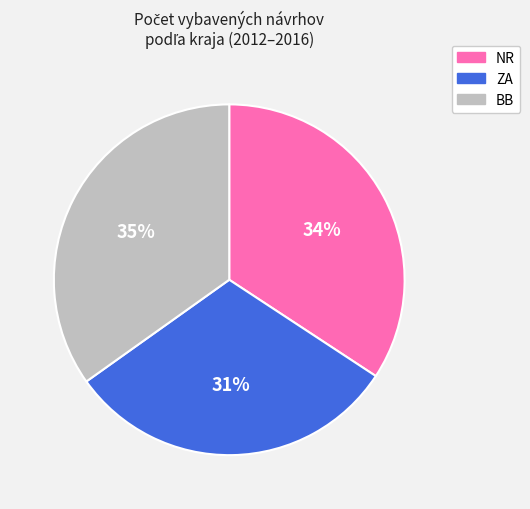

Is there any slice that represents more than half of the pie?

No